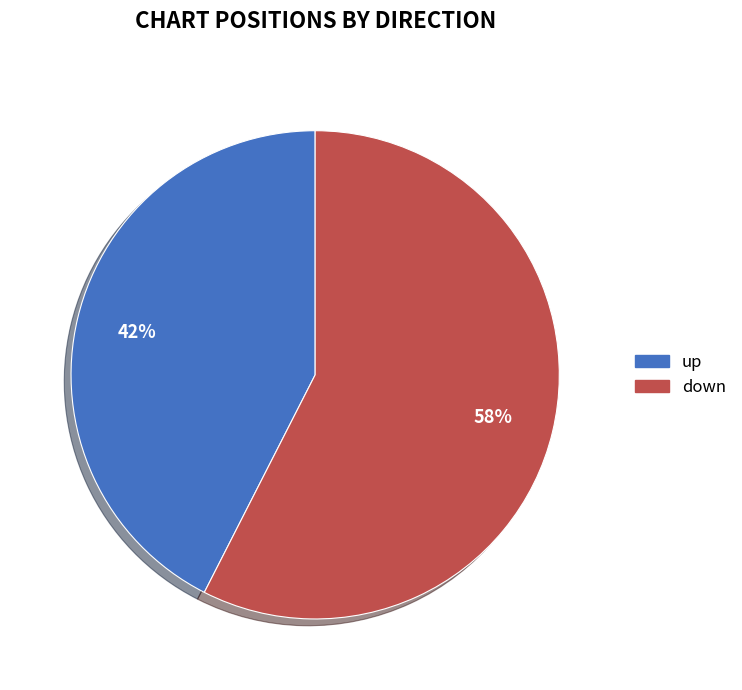

Which category has the smallest portion of the pie?

up